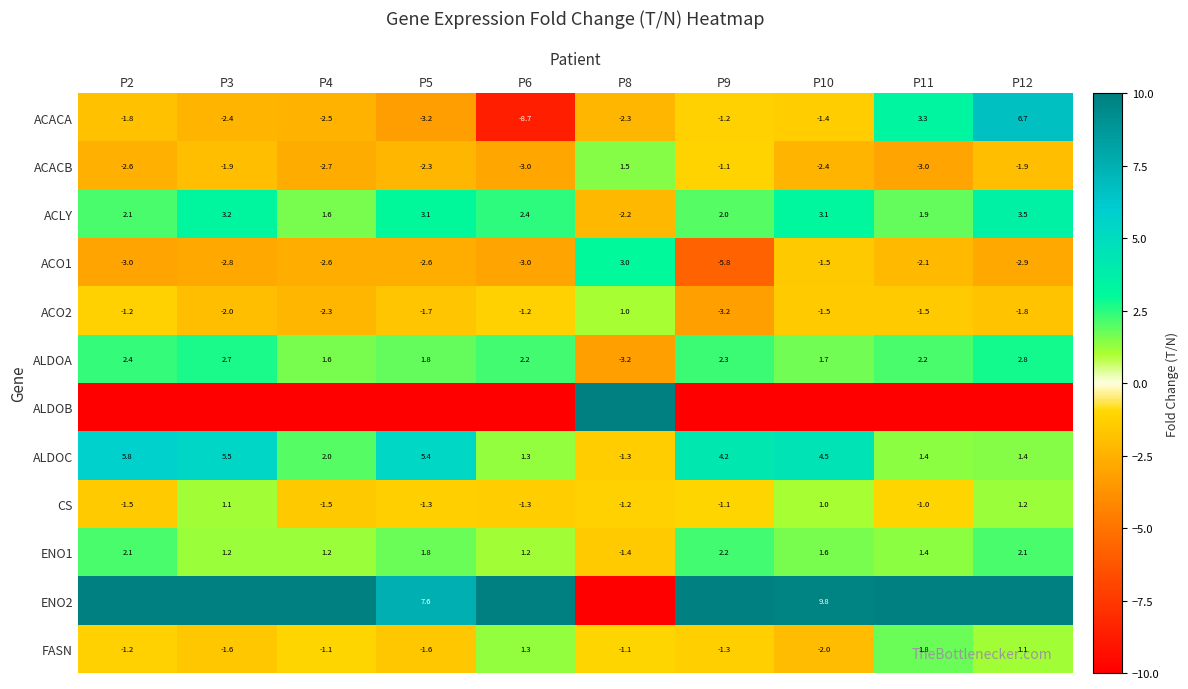

What is the total value across all series at P10?

2.9